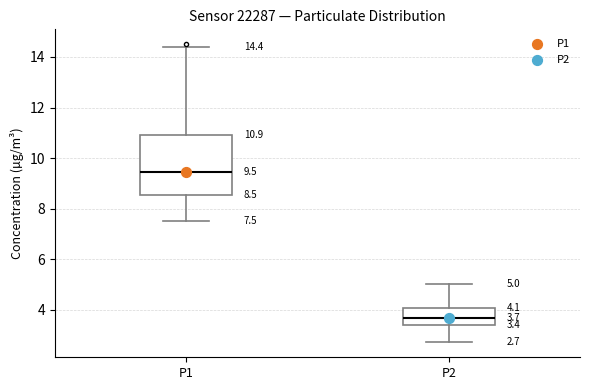

Comparing the boxes themselves (not the whiskers), which one is the tallest?

P1